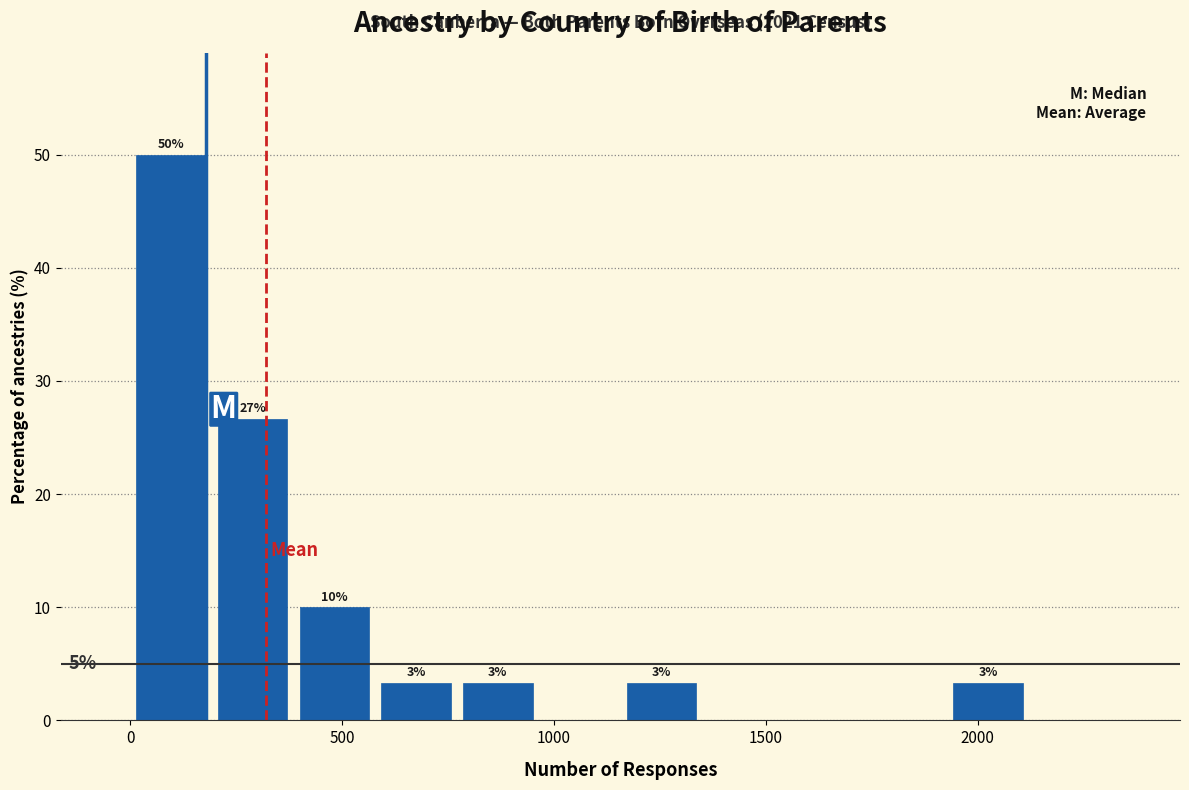

Read against the x-axis, roughly where is the centre of the tallest bar?

100